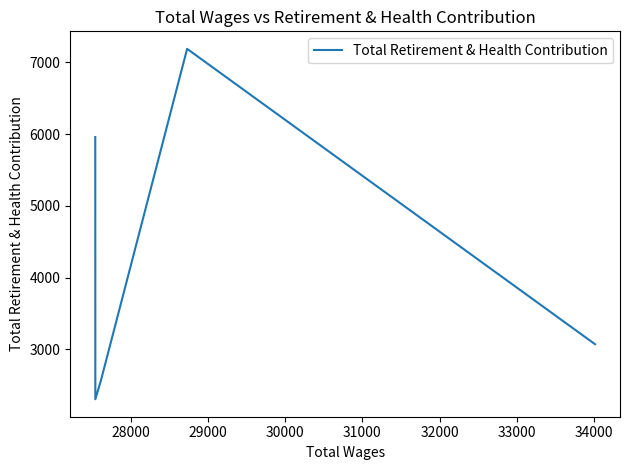

True or false: the data has more than 0 interior local peaks.

True